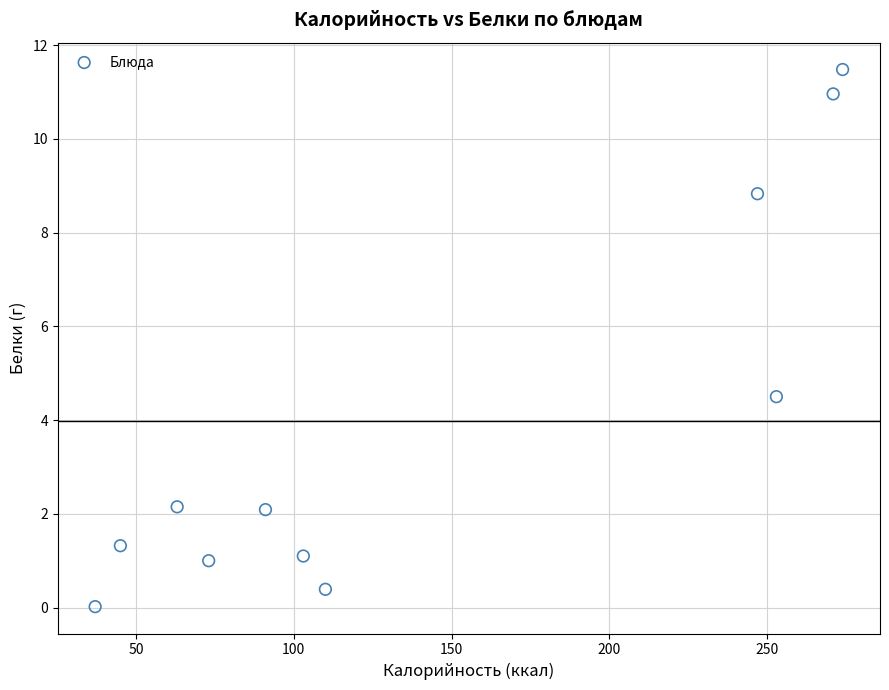

What is the average X value?

142.5